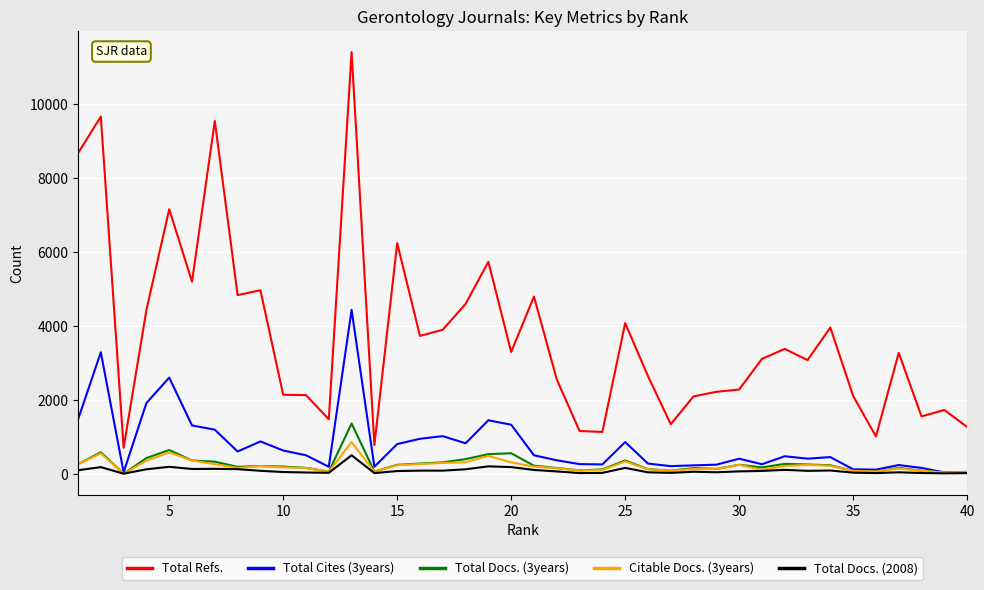

True or false: Total Docs. (2008) and Total Refs. intersect in this chart.

False